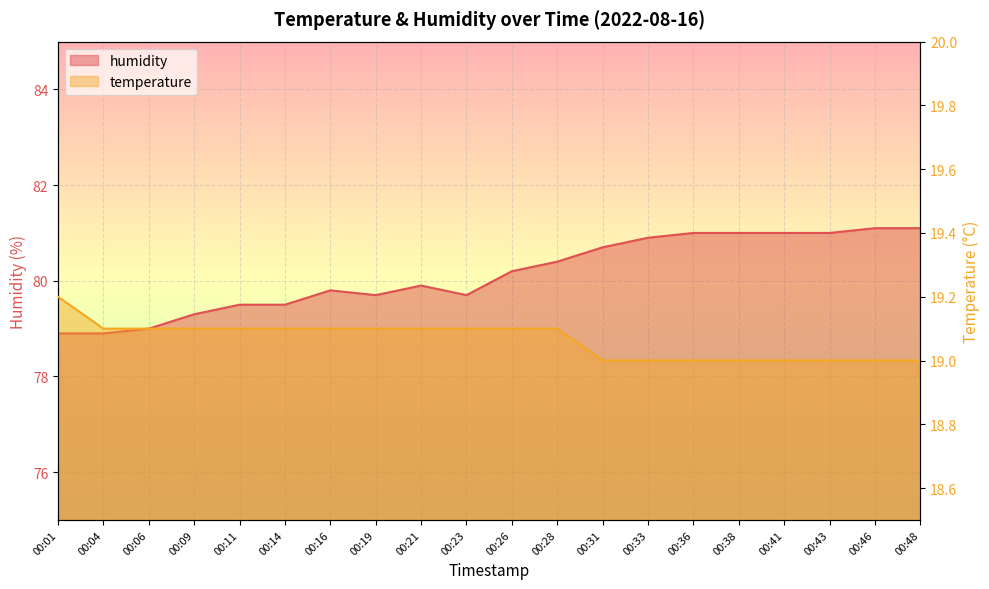

What value does the humidity series have at 00:26?

80.2